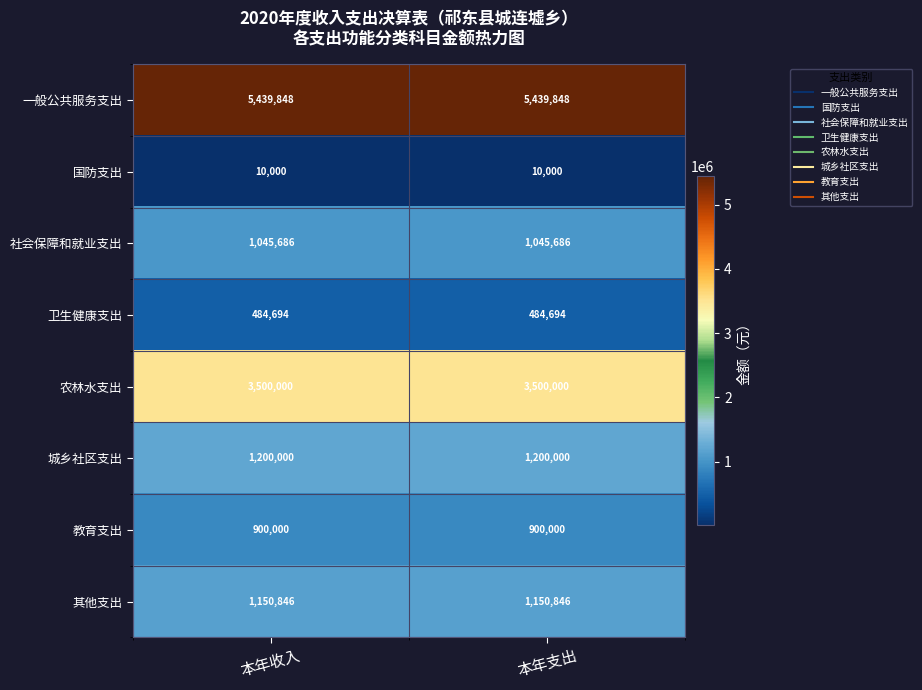

List the series in order of their peak value, highest first.

一般公共服务支出, 农林水支出, 城乡社区支出, 其他支出, 社会保障和就业支出, 教育支出, 卫生健康支出, 国防支出